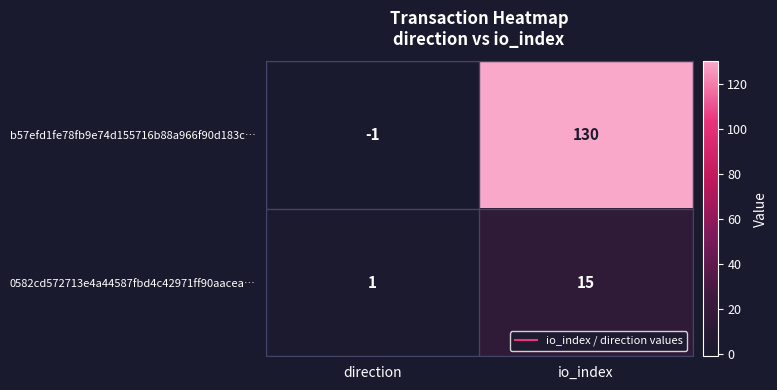

The b57efd1fe78fb9e74d155716b88a966f90d183c… series shows 202 at io_index. True or false?

False